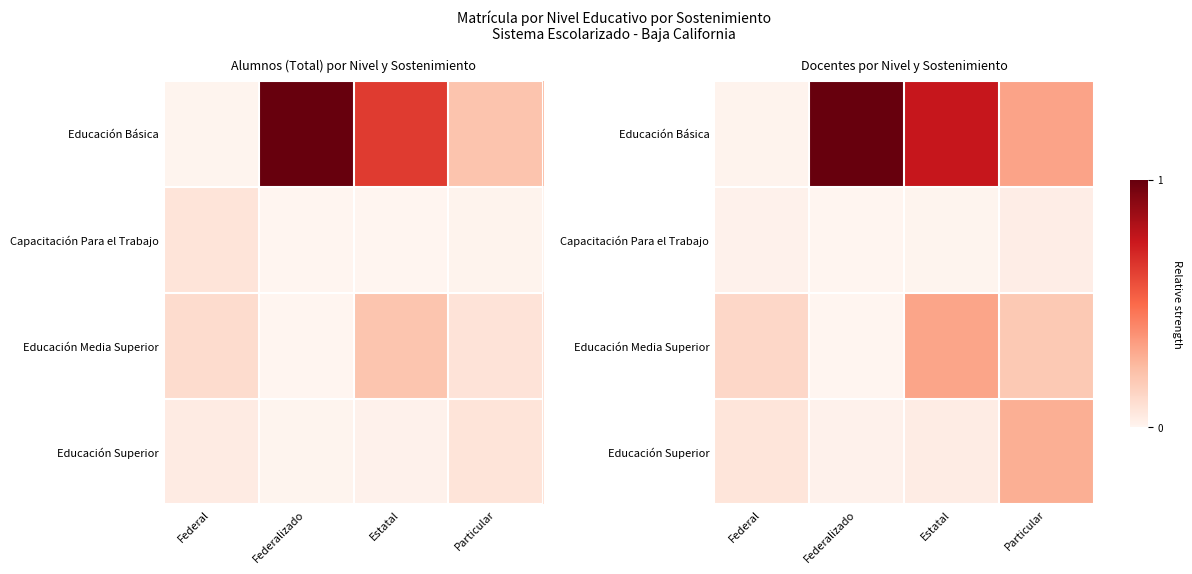

Which series has the largest range (max minus min)?

Educación Básica